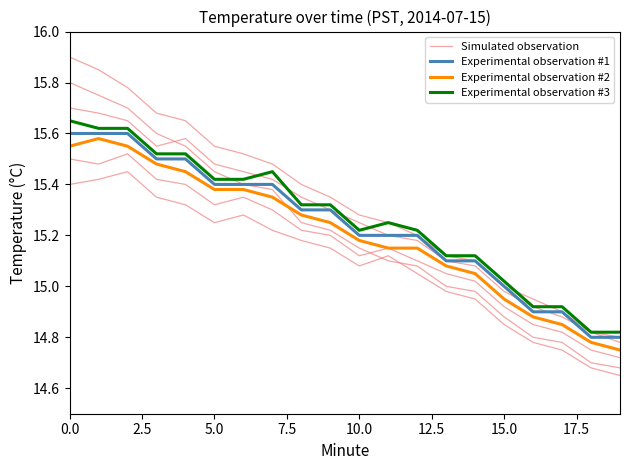

What is the lowest value of the Experimental observation #1 series?

14.8